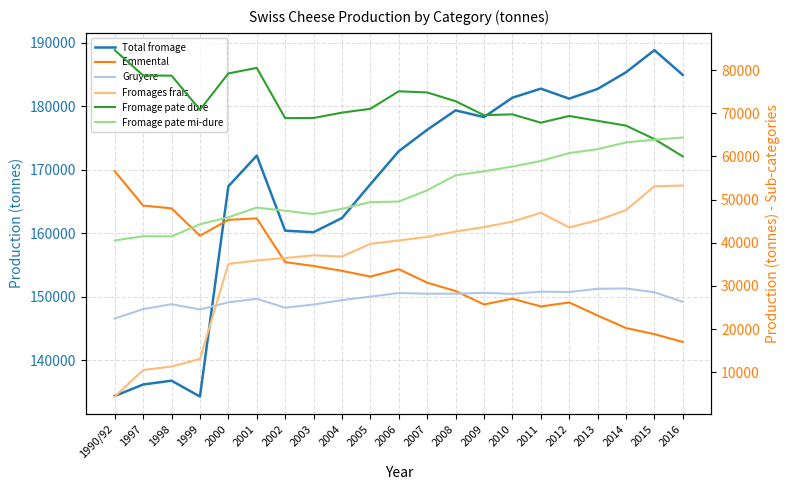

What is the lowest value of the Fromage pate dure series?

60014